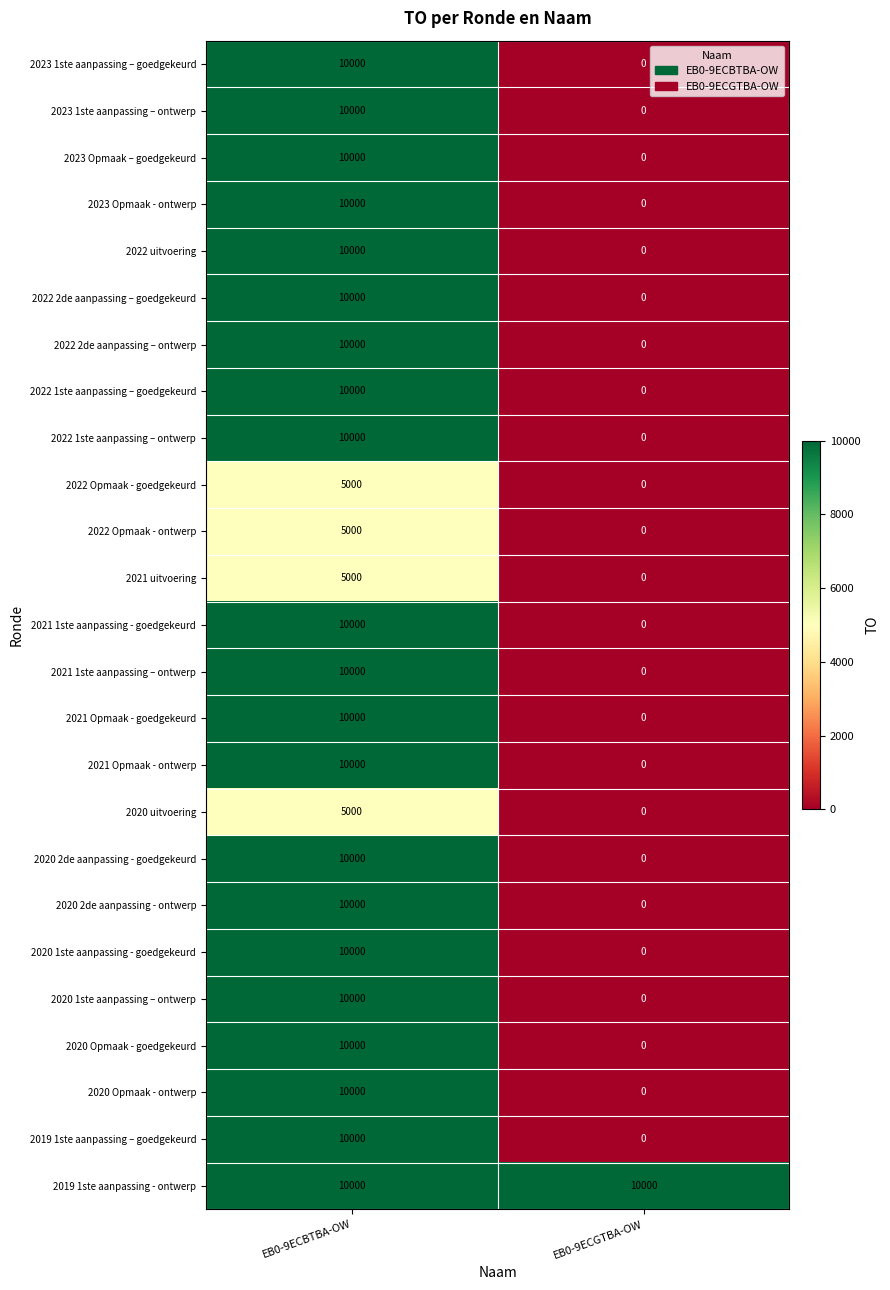

At which category is the sum across all series the highest?

EB0-9ECBTBA-OW